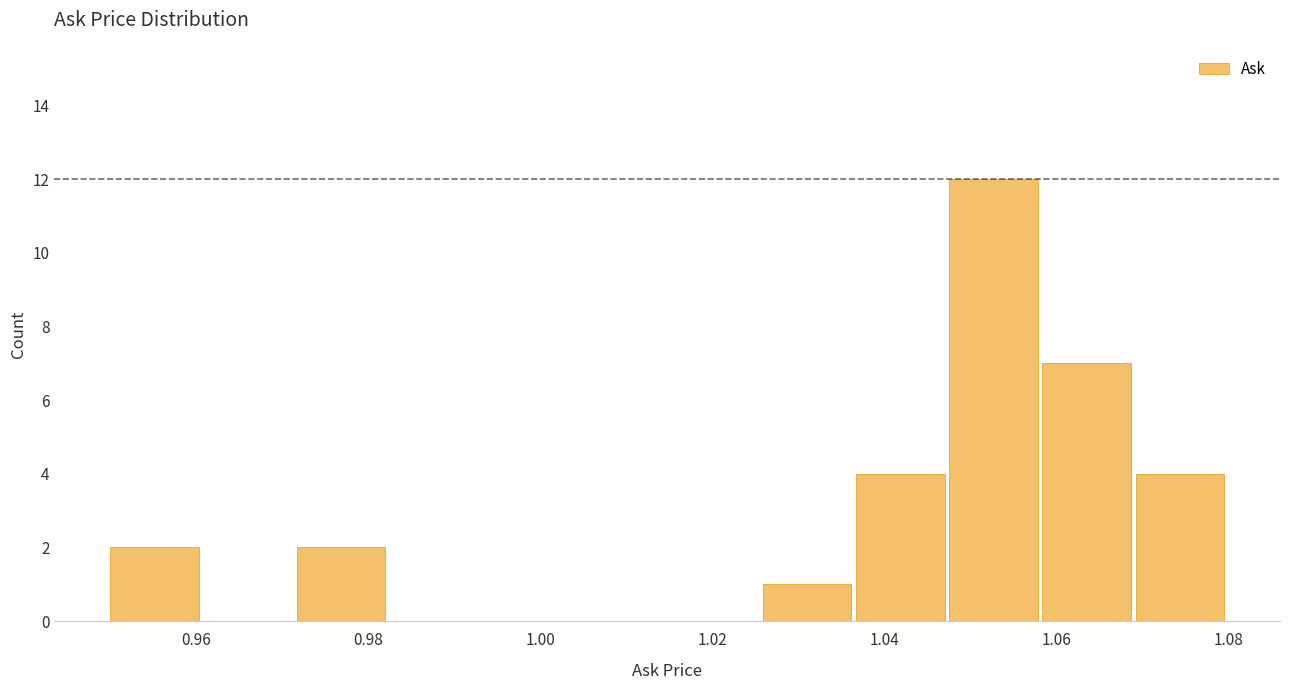

Reading left to right, list every bar in this chart as the range it spans on the x-axis followed by its height. Neither the bar edges nor the heights are printed on the chart, so give them approximately, as read against the axes.

0.950 to 0.960: 2
0.960 to 0.972: 0
0.972 to 0.982: 2
0.982 to 0.994: 0
0.994 to 1.004: 0
1.004 to 1.016: 0
1.016 to 1.026: 0
1.026 to 1.036: 1
1.036 to 1.048: 4
1.048 to 1.058: 12
1.058 to 1.070: 7
1.070 to 1.080: 4